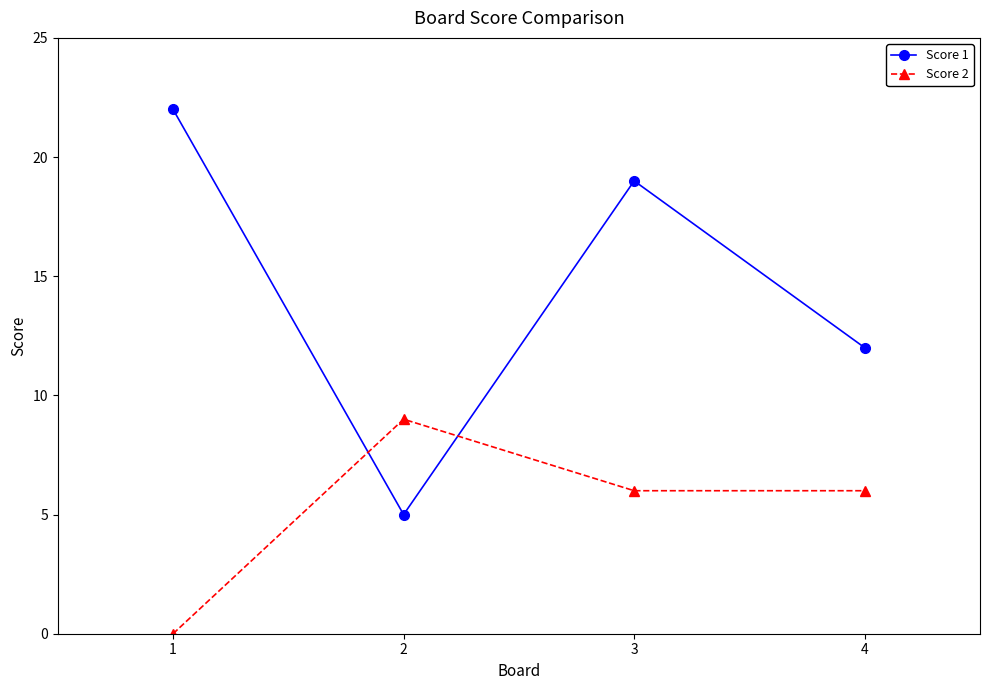

Is it true that Score 2 equals 0 at 1?

True